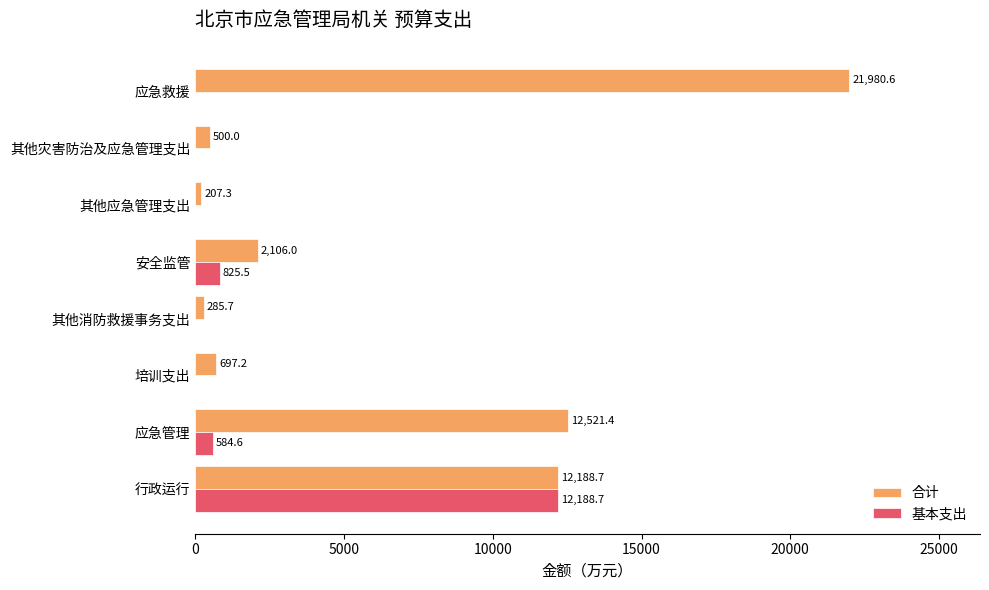

What is the approximate value of 合计 at 其他灾害防治及应急管理支出?

500.0